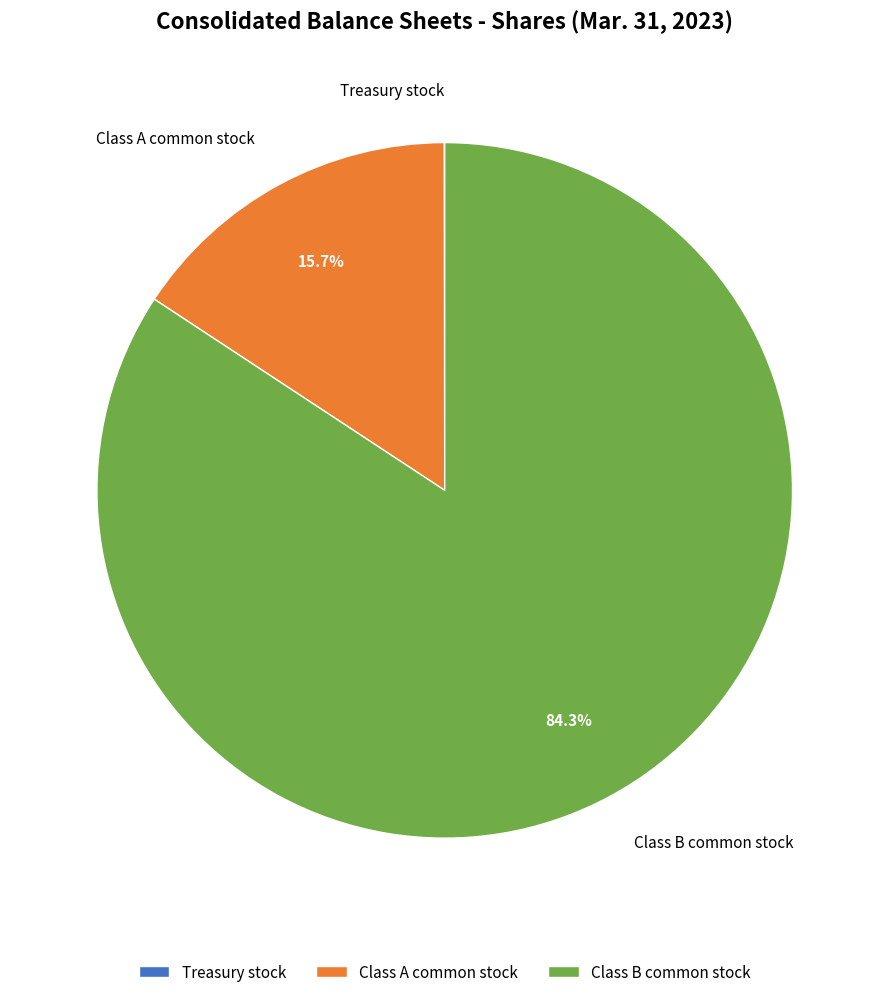

Combined, what portion of the pie is Class B common stock and Class A common stock?

100.0%